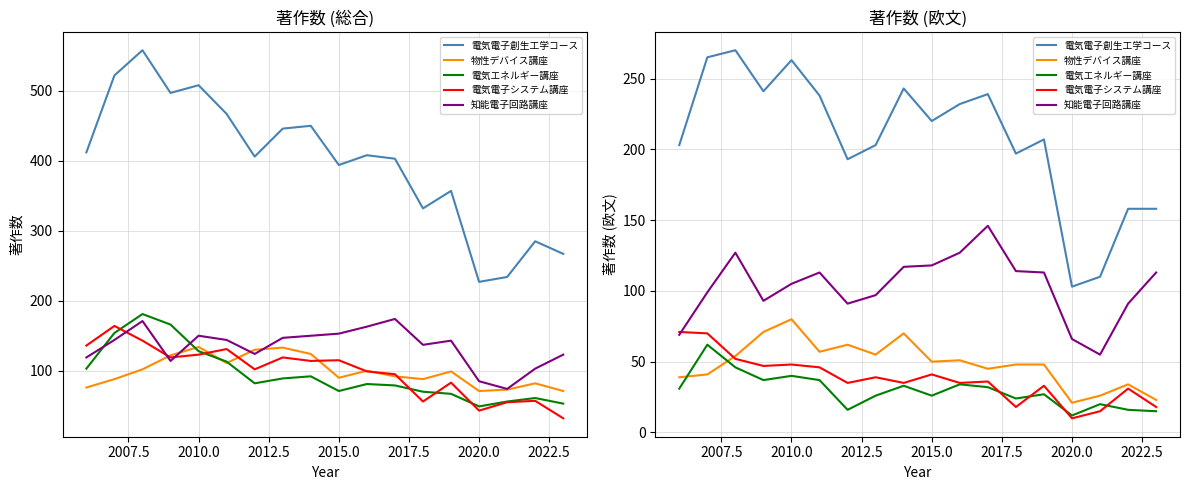

Rank the series at 2010.0 from highest to lowest value.

電気電子創生工学コース, 知能電子回路講座, 物性デバイス講座, 電気電子システム講座, 電気エネルギー講座